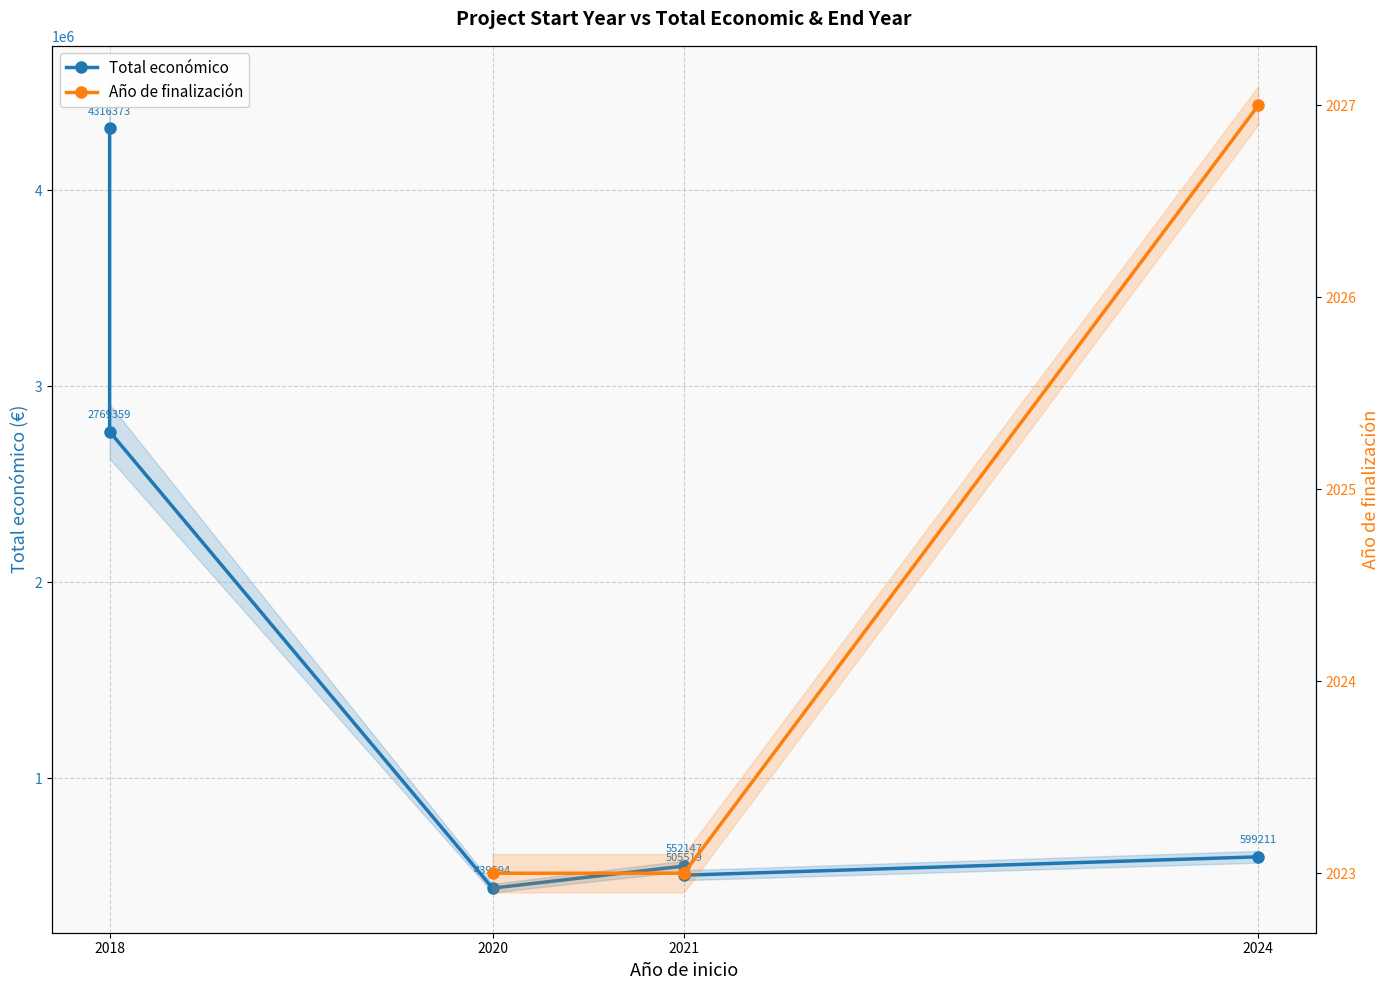

What is the approximate value at 2018?

2769359